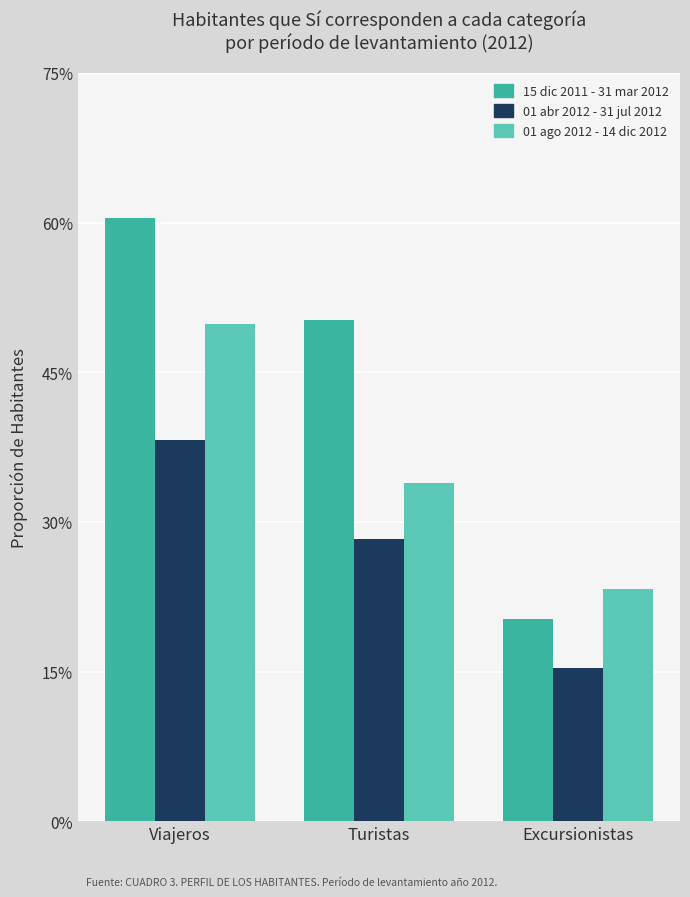

How many 15 dic 2011 - 31 mar 2012 values are between 0 and 1?

3